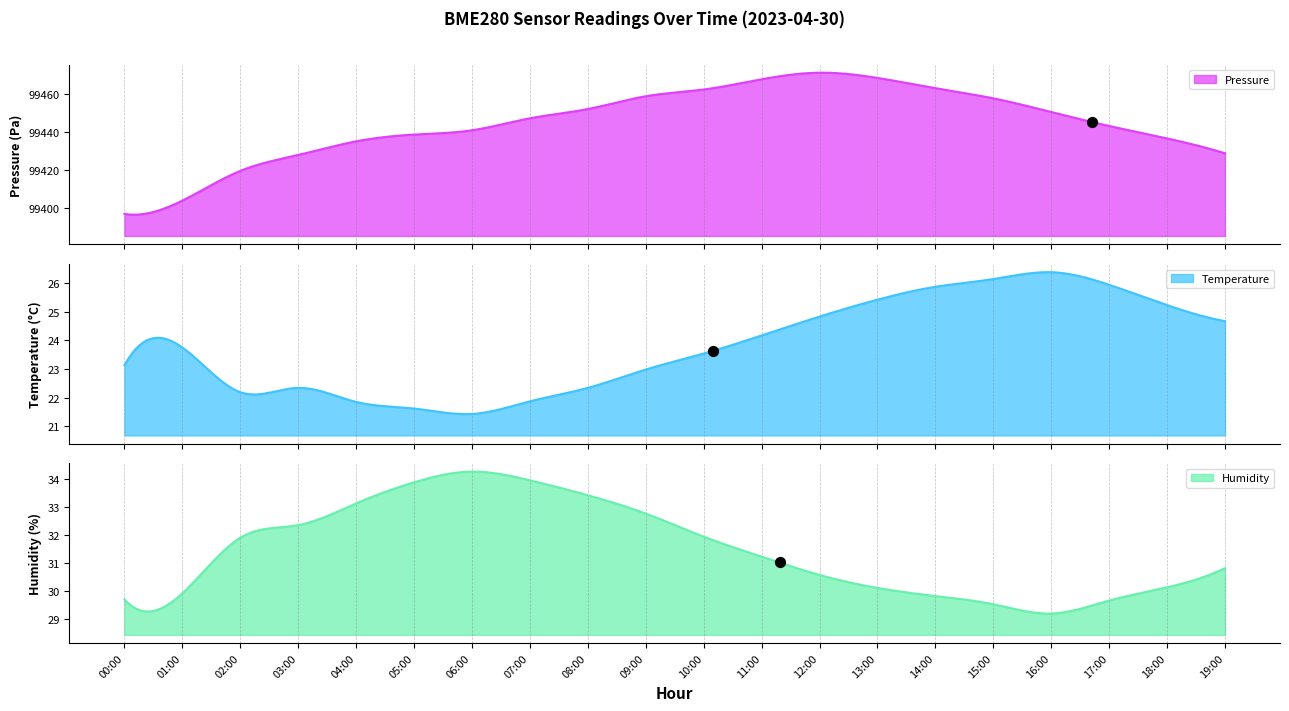

What are all the series names shown in the legend?

pressure, temperature, humidity